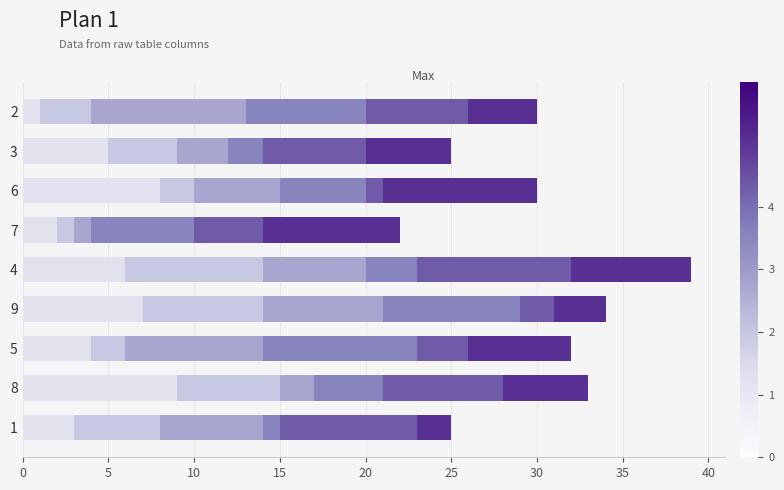

At which category is the sum across all series the highest?

4